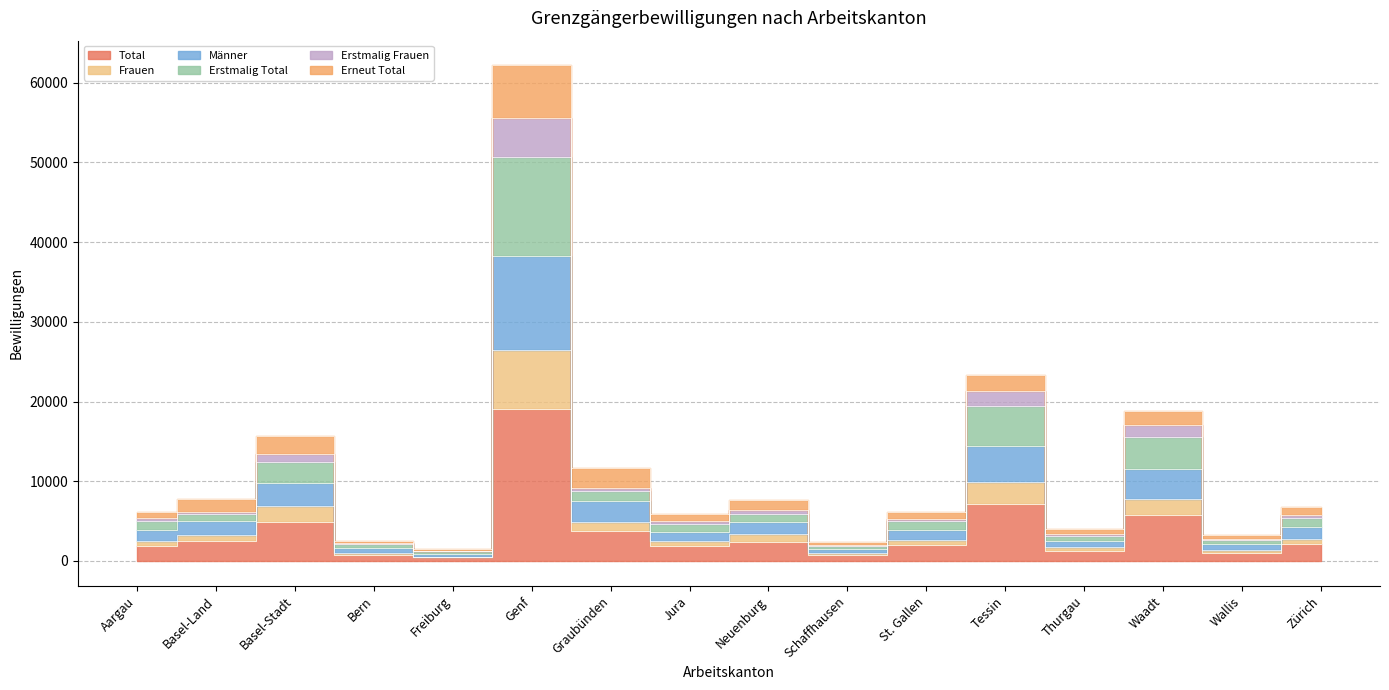

Which category has the lowest value in the Frauen series?

Freiburg